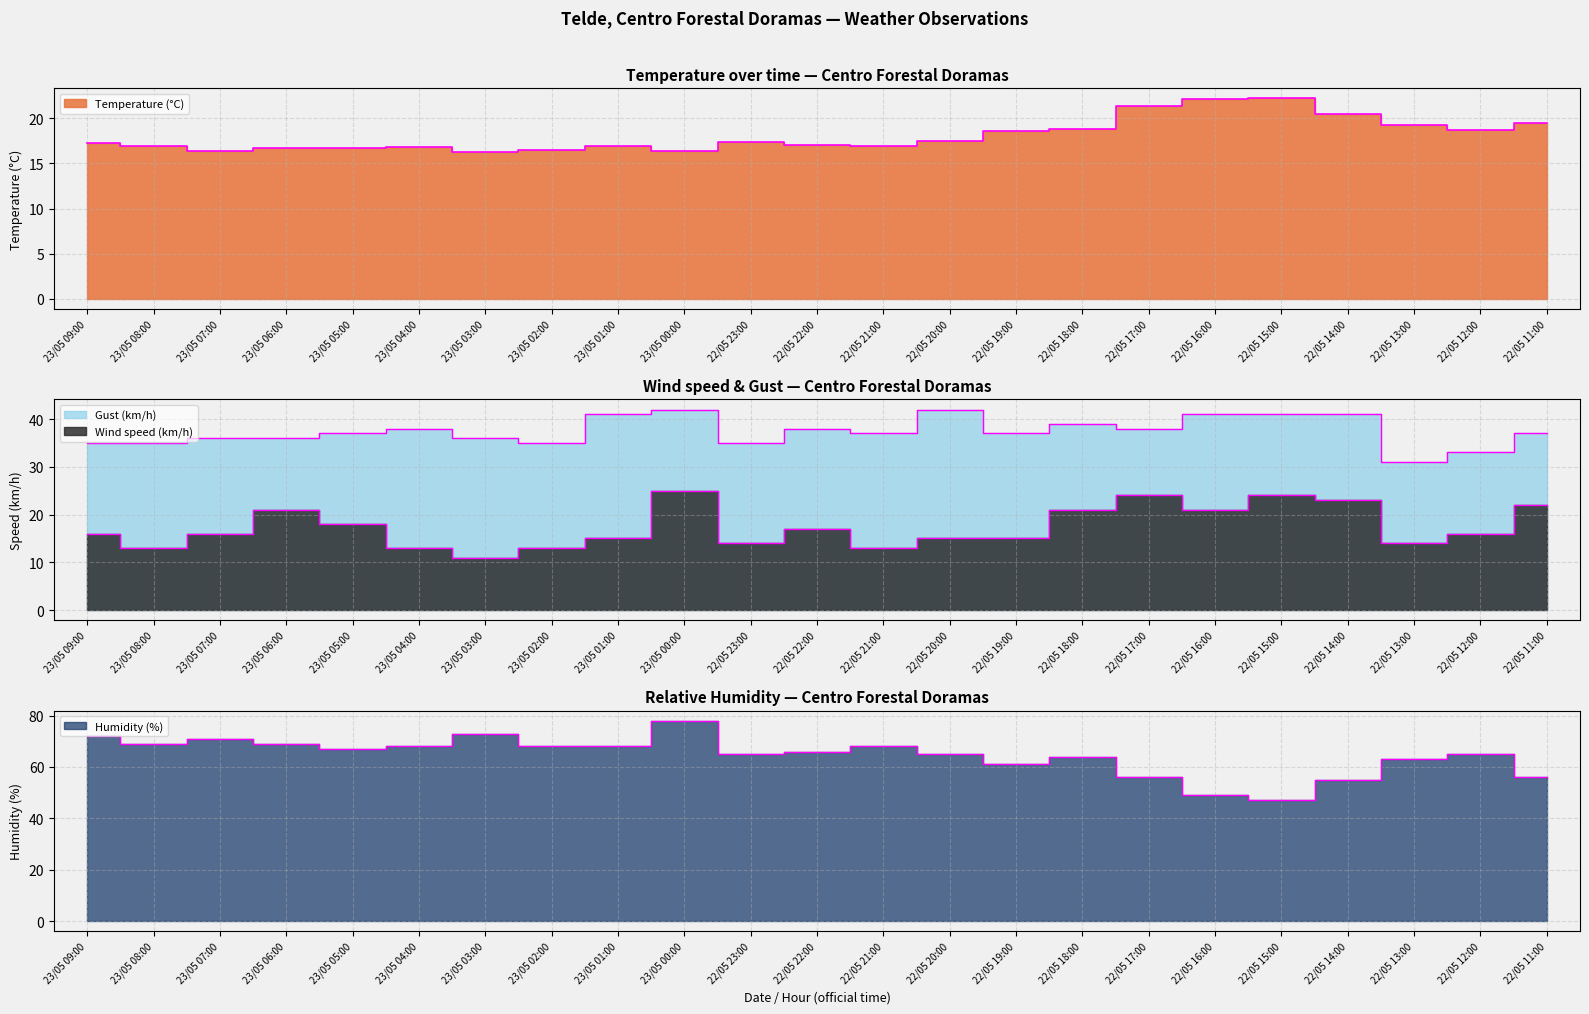

The value of Wind speed (km/h) at 22/05 18:00 is 35.4. True or false?

False